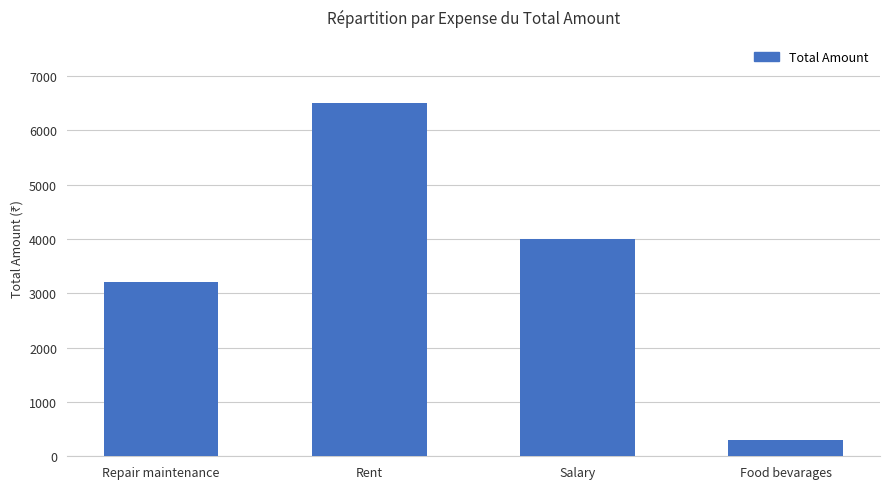

List the labels in order of value, largest first.

Rent, Salary, Repair maintenance, Food bevarages